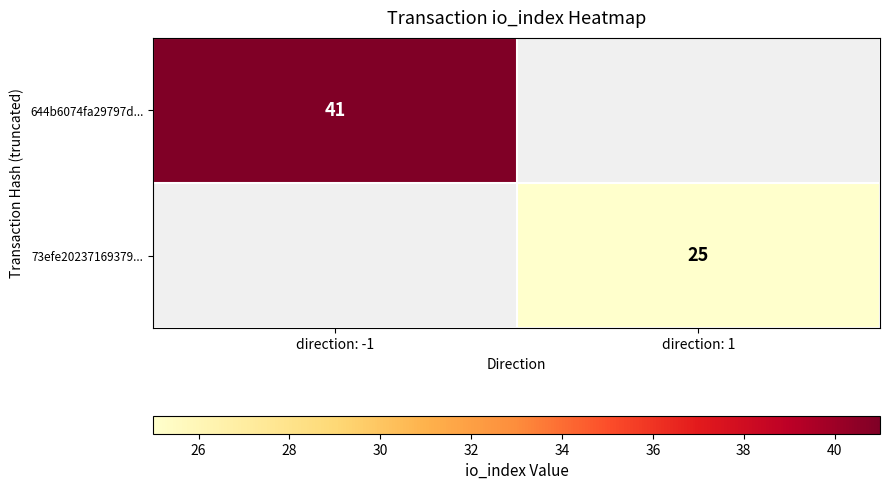

True or false: 644b6074fa29797d... has a value of 11 at direction: -1.

False